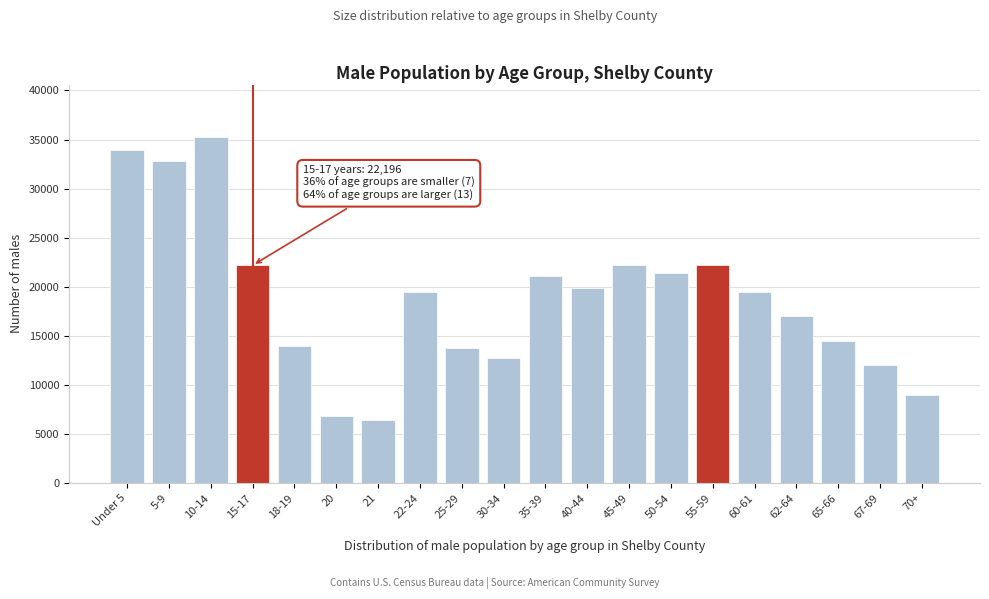

What is the difference between the values at 50-54 and 30-34?

8678